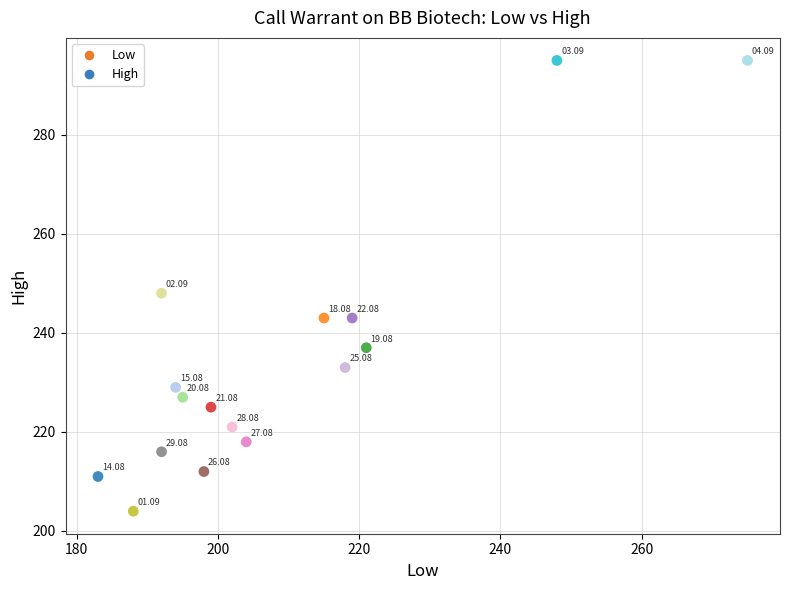

What is the range of X values (max minus min)?

92